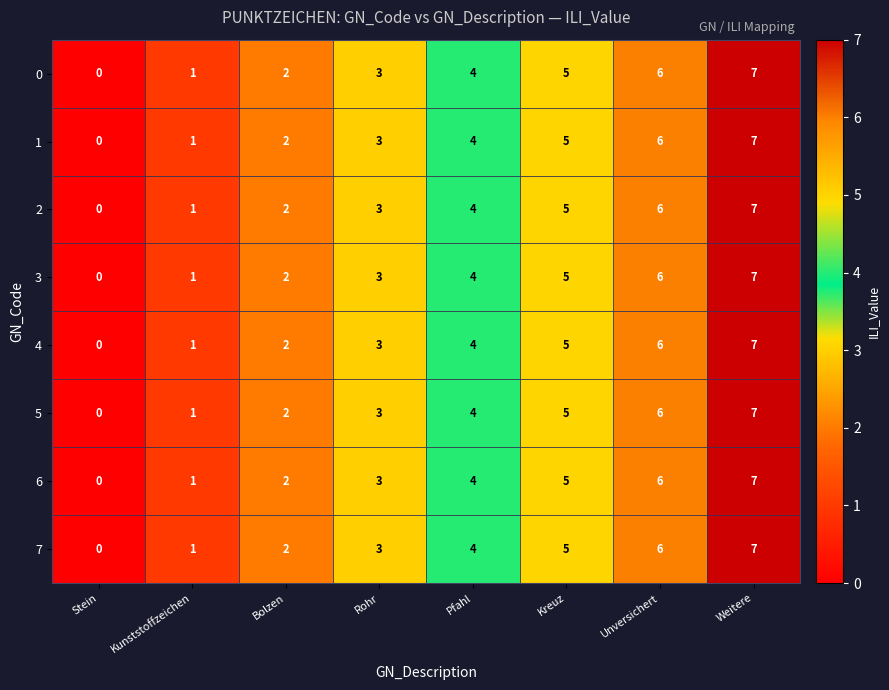

What is the sum of the 1 values at Weitere and Bolzen?

9